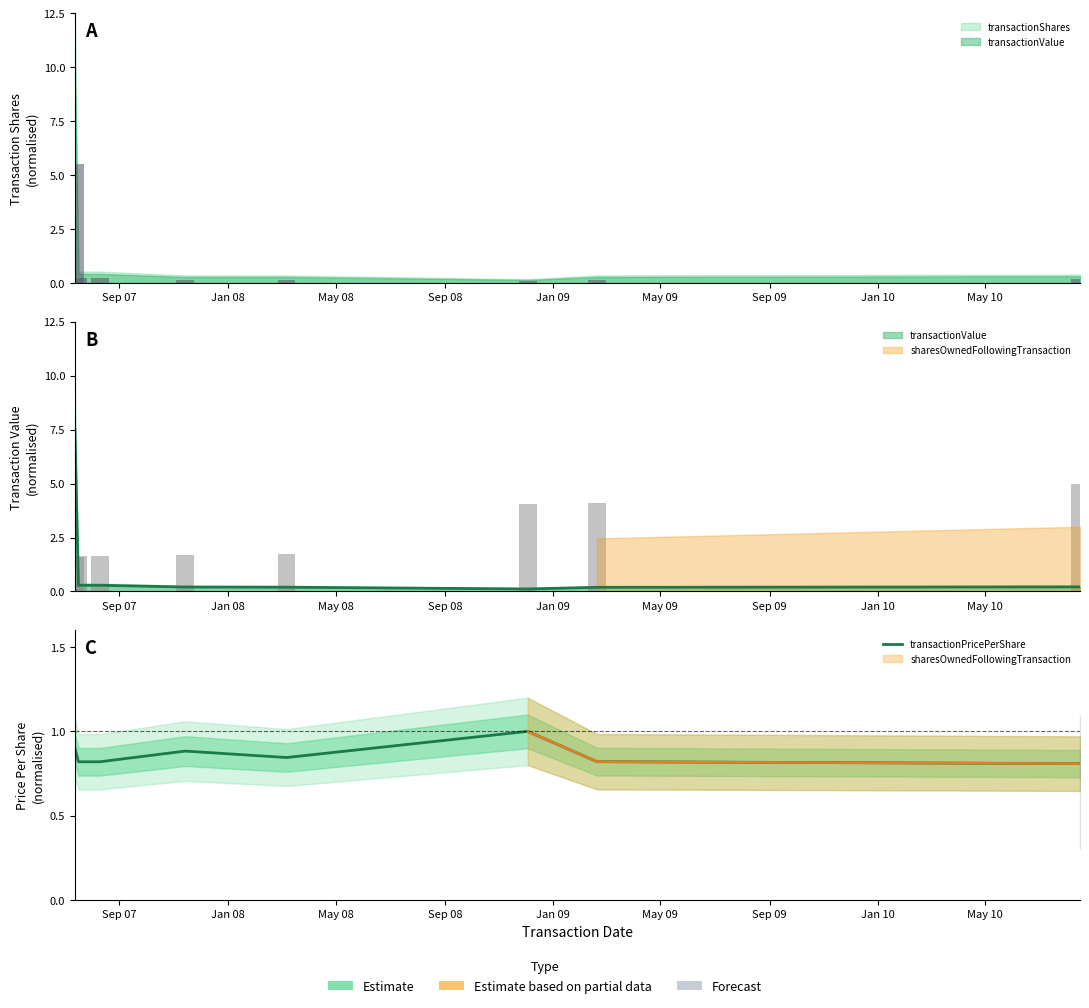

The value at Jan 08 is 1.4. True or false?

False